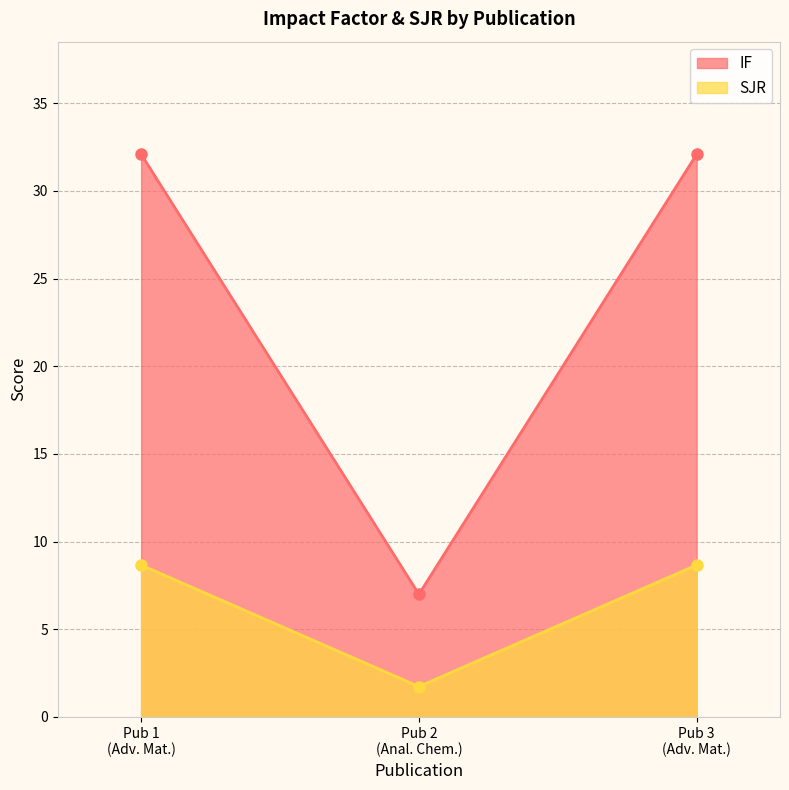

Rank the series by their maximum value, from lowest to highest.

SJR, IF